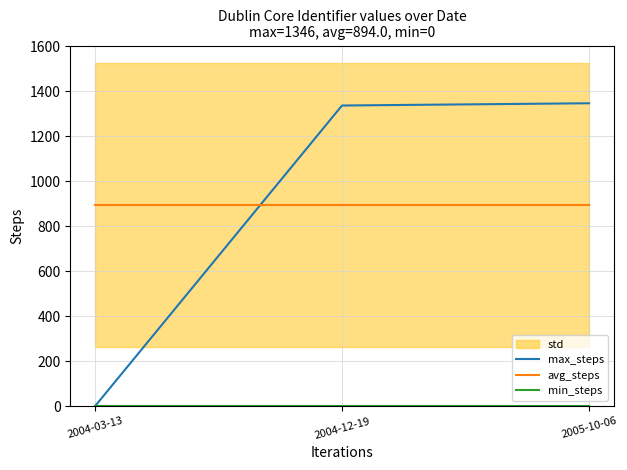

At how many categories does at least one series exceed 1192?

2